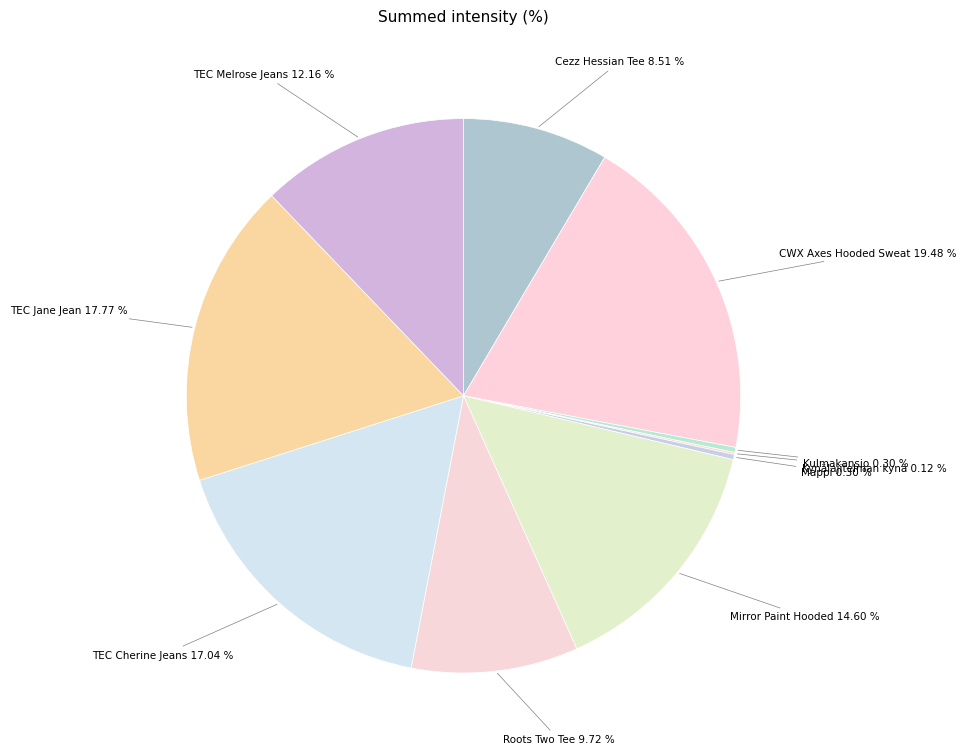

What percentage do Mirror Paint Hooded and Kulmakansio together represent?

14.9%